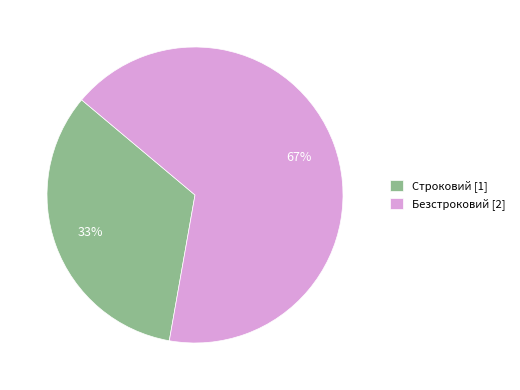

Which slice is the largest?

Безстроковий